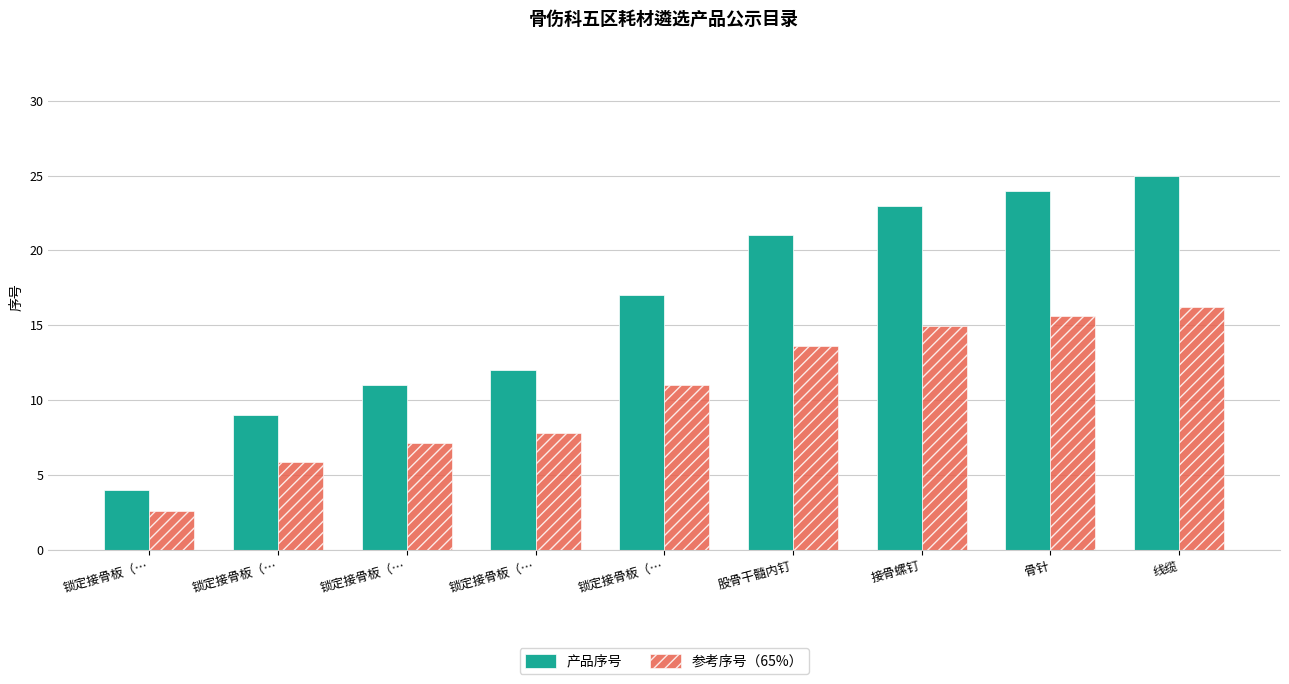

What is the lowest value of the 产品序号 series?

4.0